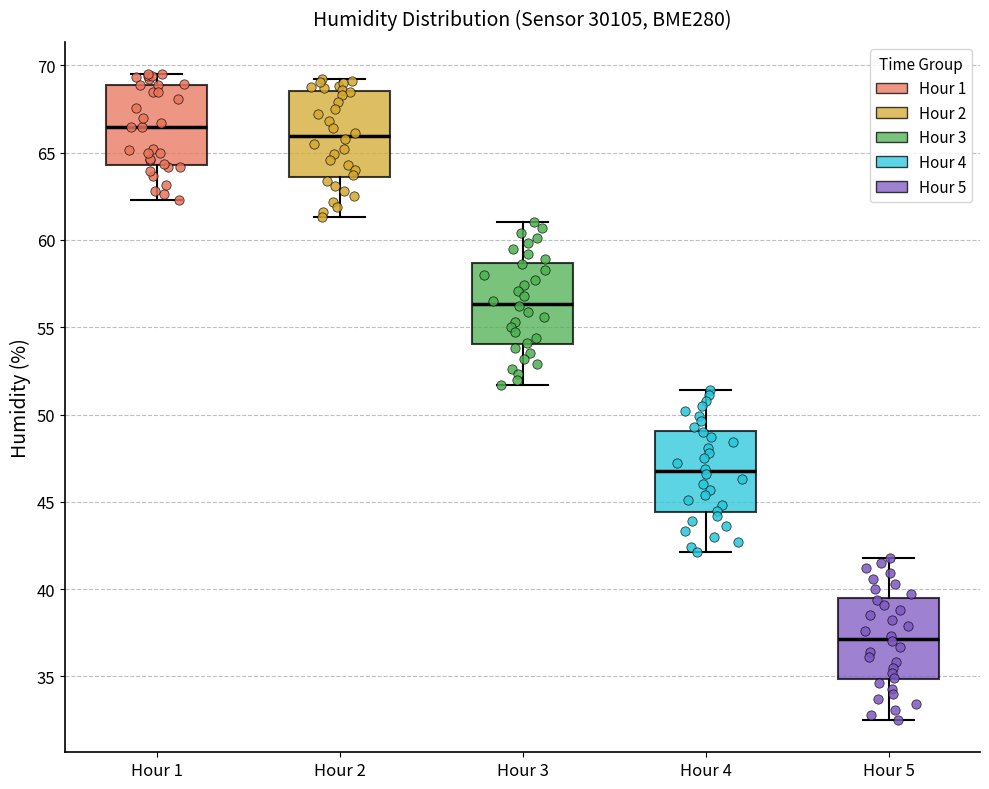

Which box has the lowest median line?

Hour 5